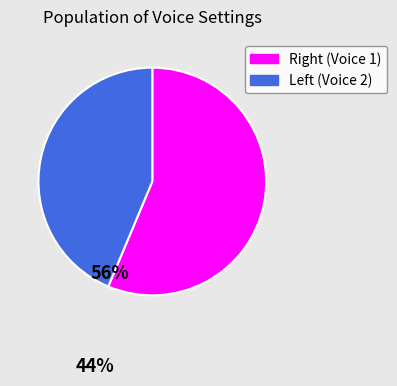

What is the largest slice in the pie chart?

Right (Voice 1)